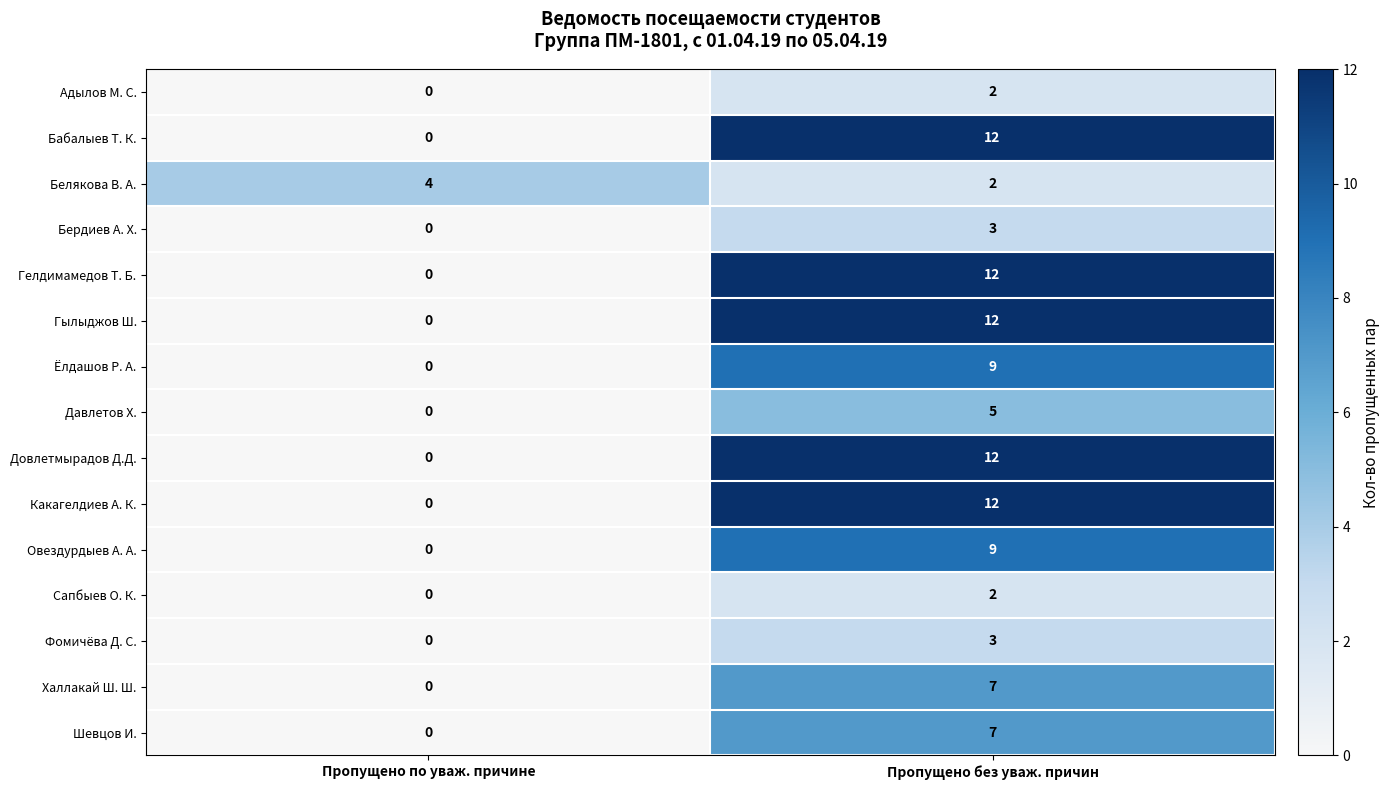

Count the number of data series in this chart.

15